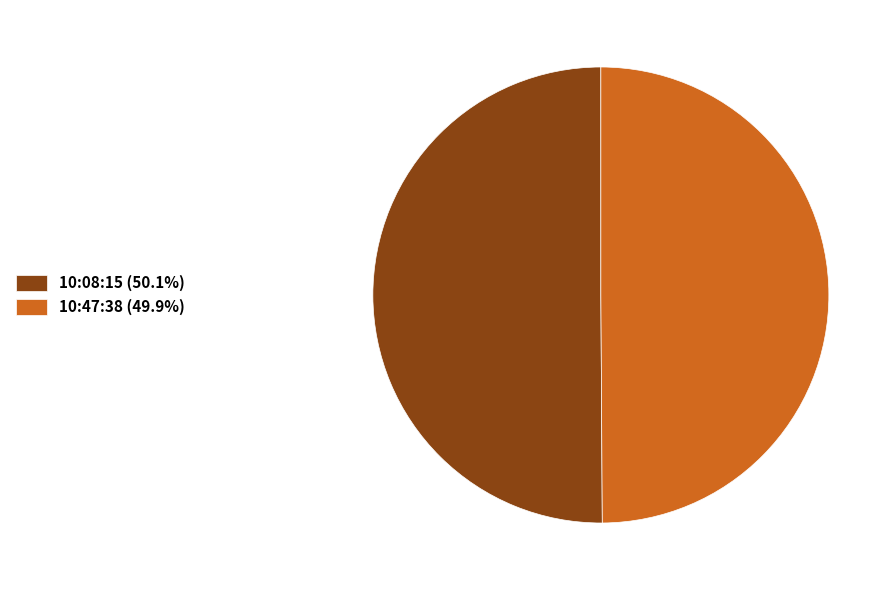

Approximately how many times larger is the value at 10:08:15 (50.1%) compared to 10:47:38 (49.9%)?

1.0